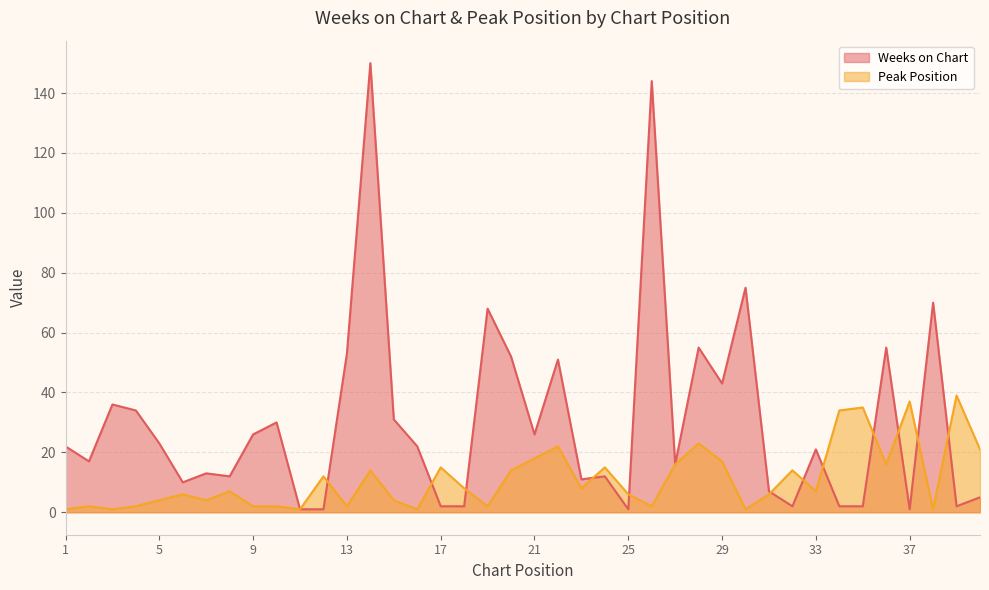

The Weeks on Chart series shows 5 at 40. True or false?

True